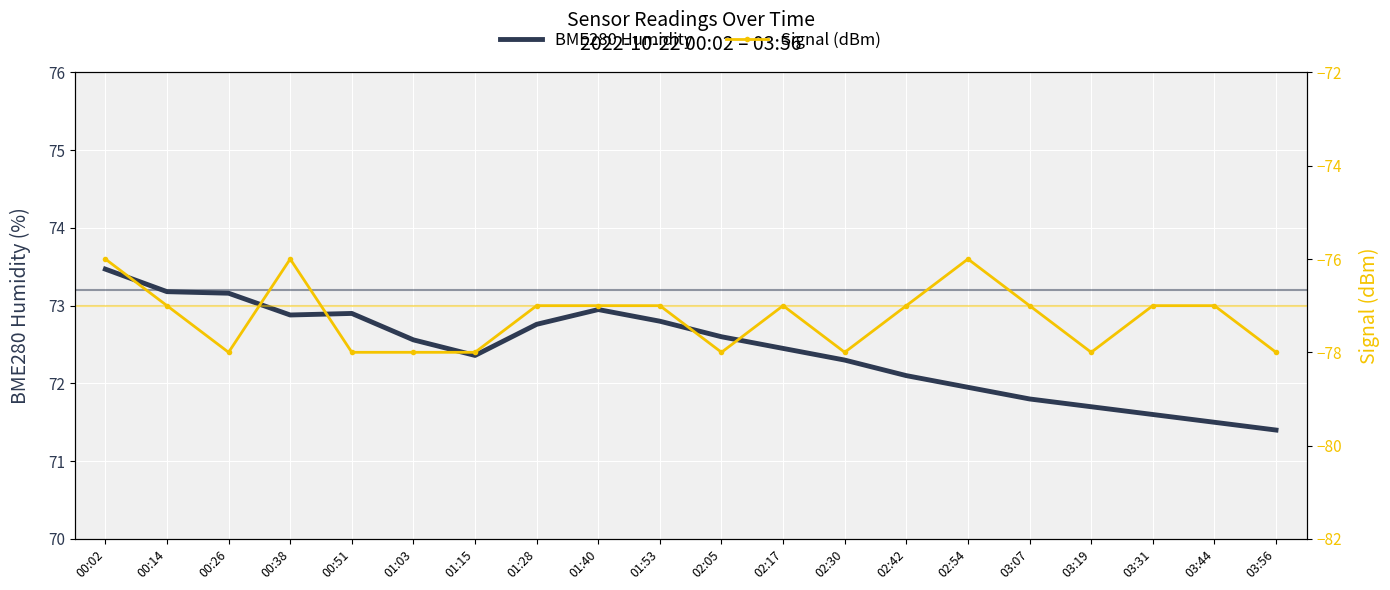

What are all the series names shown in the legend?

BME280 Humidity, Signal (dBm)